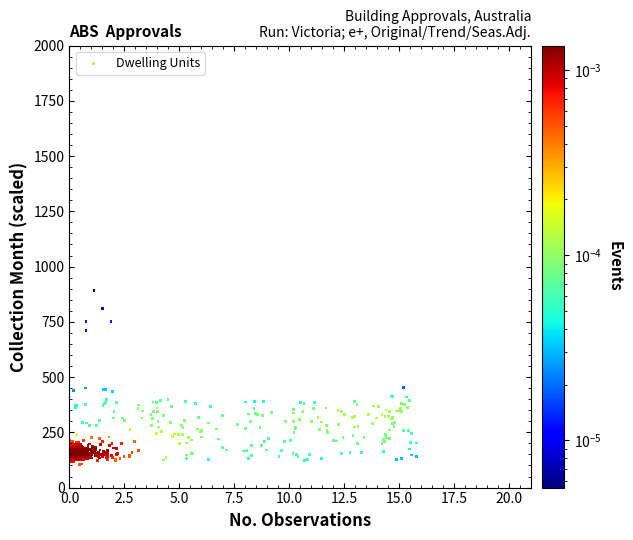

What is the range of Y values (max minus min)?

787.3